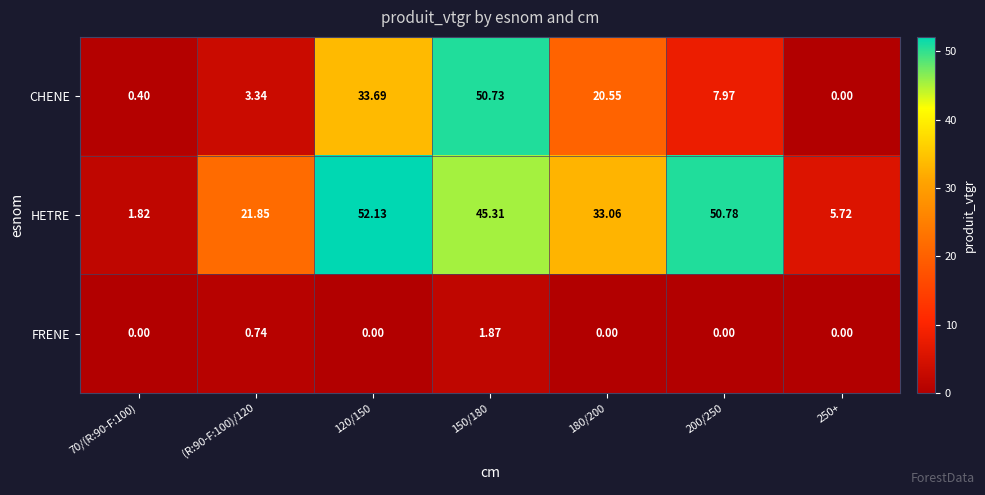

List the series in order of their overall mean, highest first.

HETRE, CHENE, FRENE